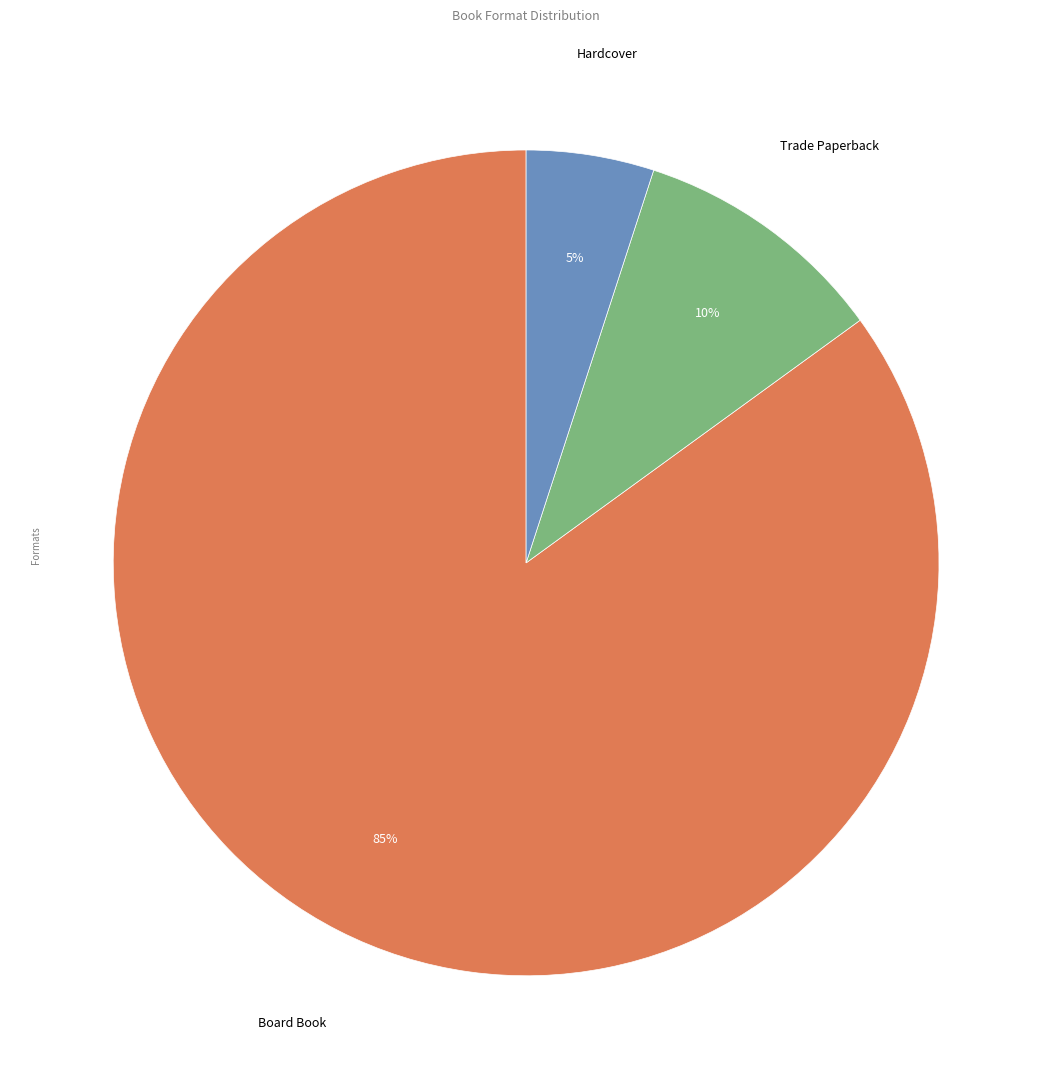

To the nearest percent, what is the average slice percentage?

33%